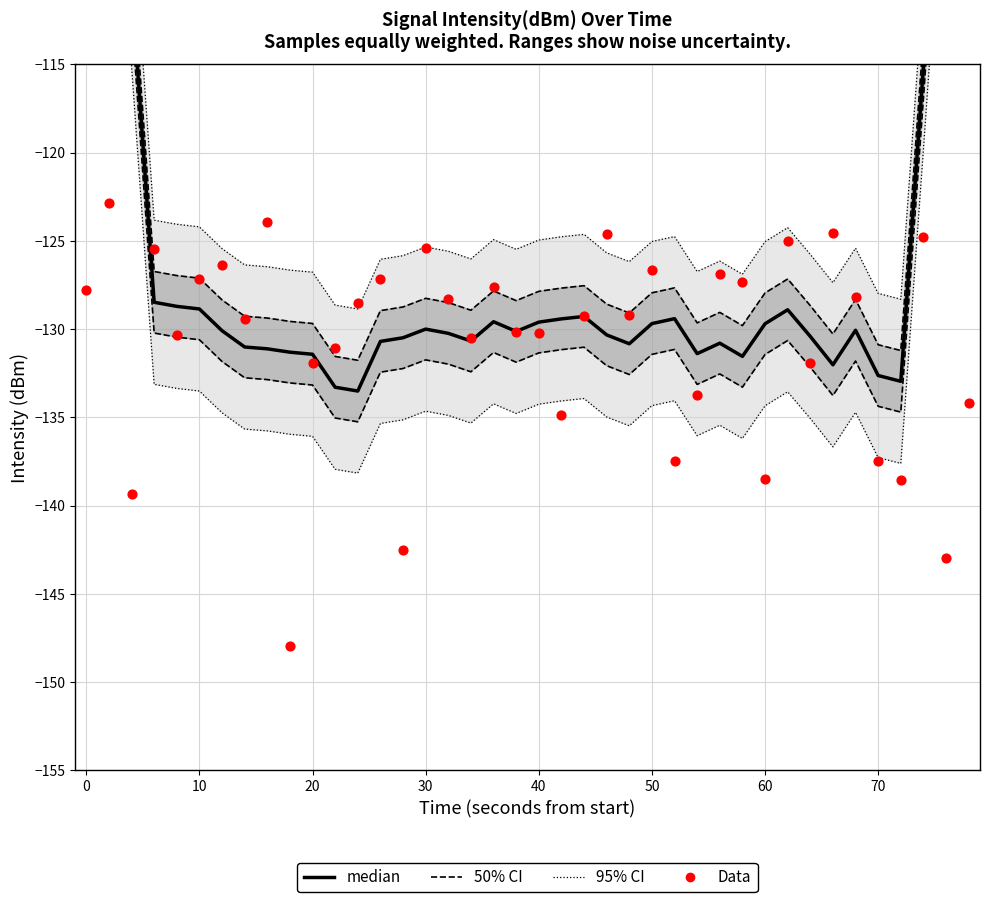

Which series has the largest total across all categories?

95% CI